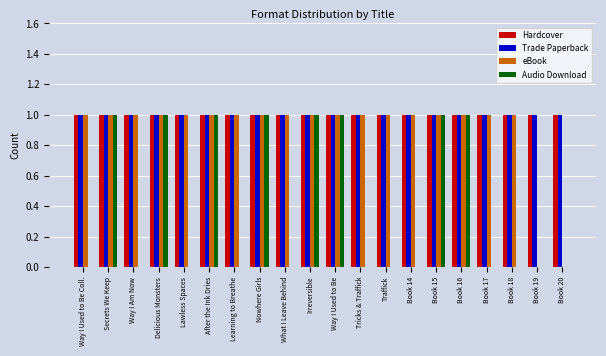

How many groups of bars are there?

20